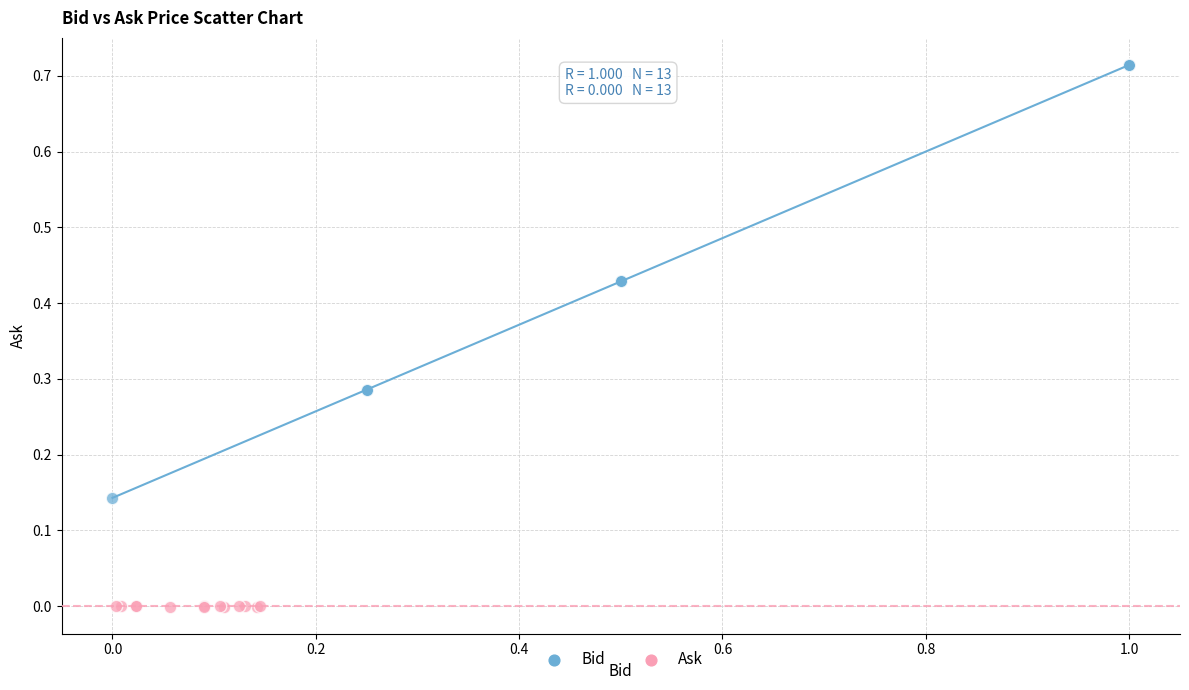

Which series reaches the maximum Y coordinate?

Bid